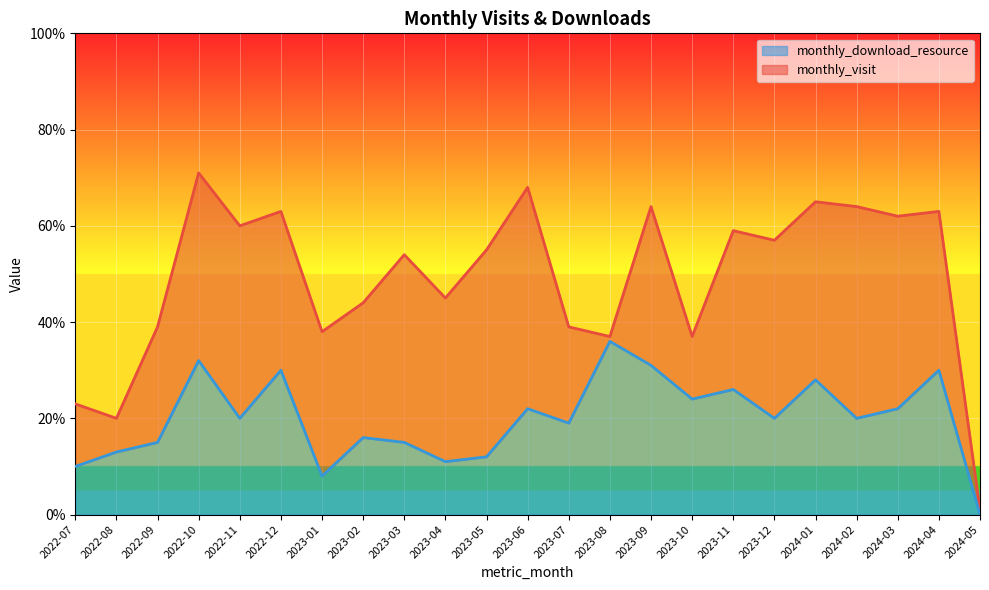

What position from the left is 2023-10?

16